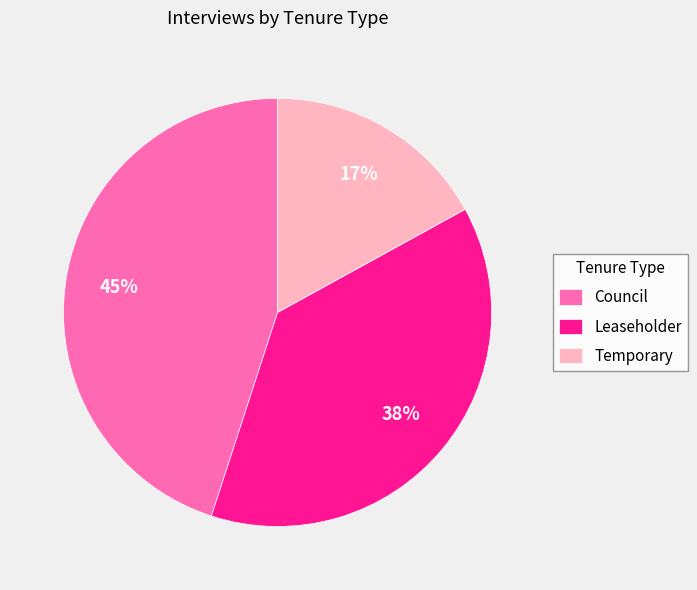

Approximately how many times larger is the value at Leaseholder compared to Council?

0.8